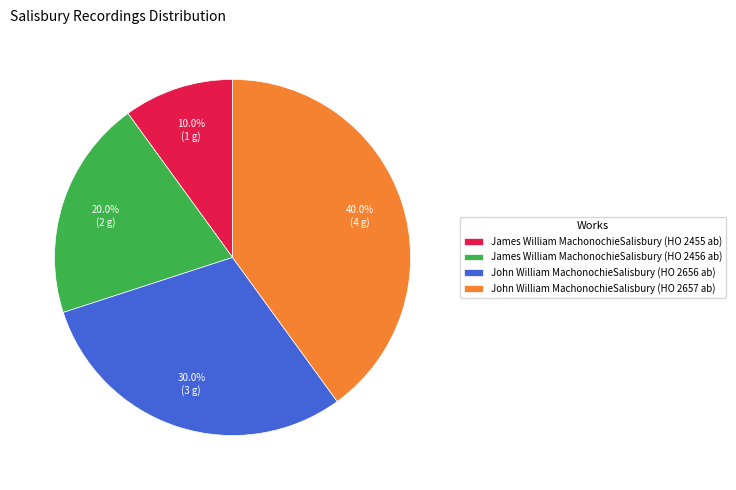

To the nearest percent, what portion does James William MachonochieSalisbury (HO 2456 ab) represent?

20%